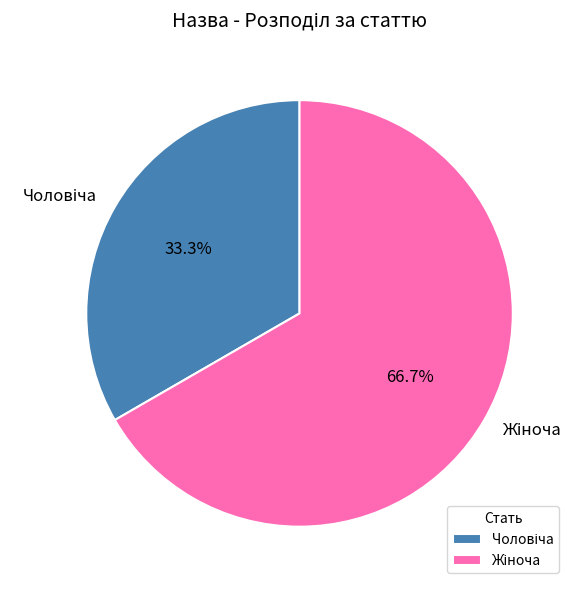

Does any single category account for the majority?

Yes